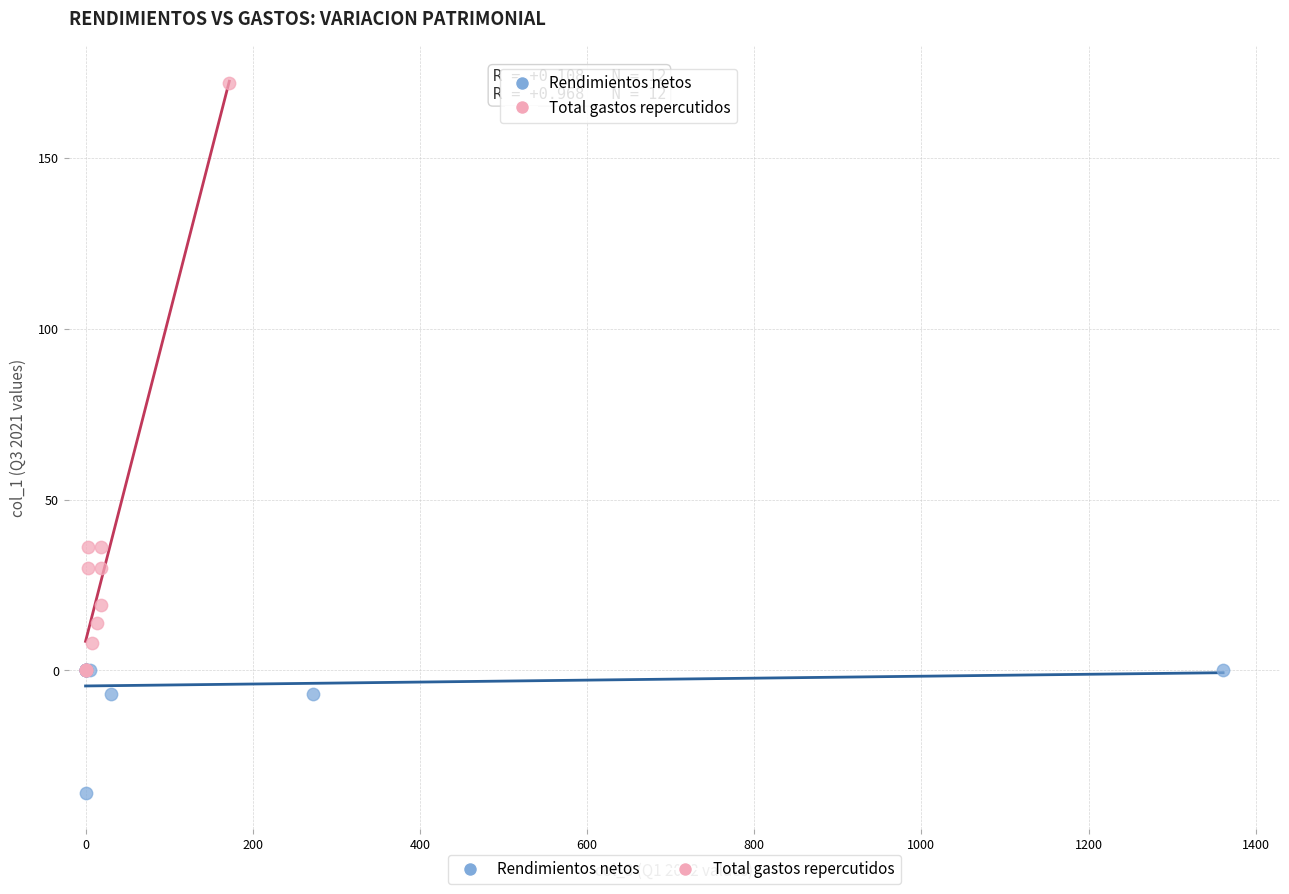

Which series reaches the minimum Y coordinate?

Rendimientos netos